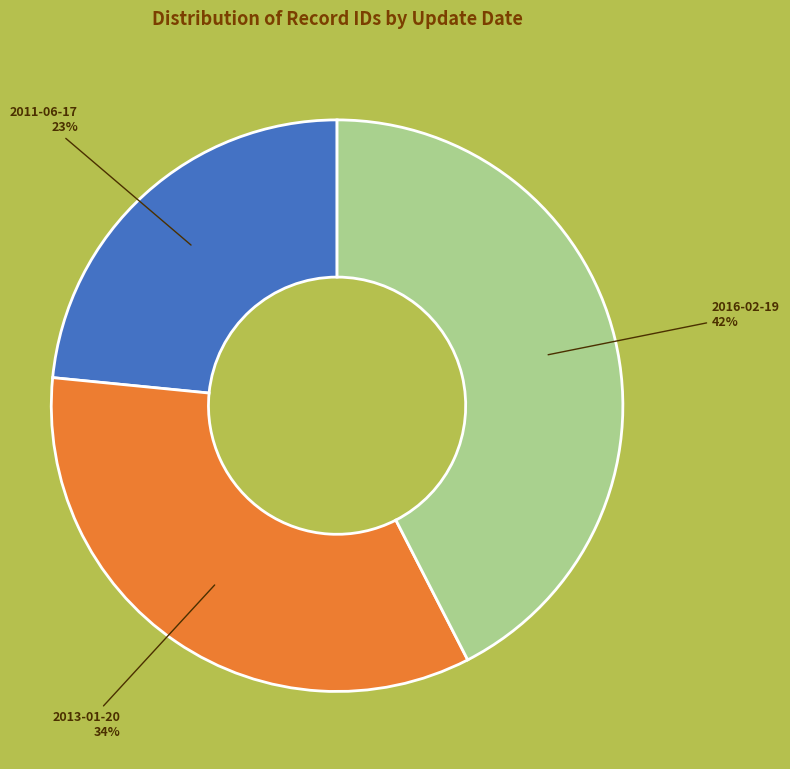

Combined, do 2016-02-19 and 2013-01-20 account for over 50%?

Yes